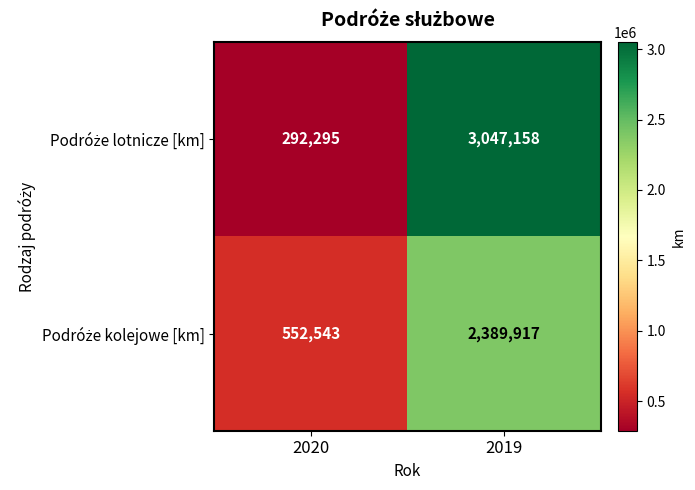

Which category has the lowest value across all series?

2020